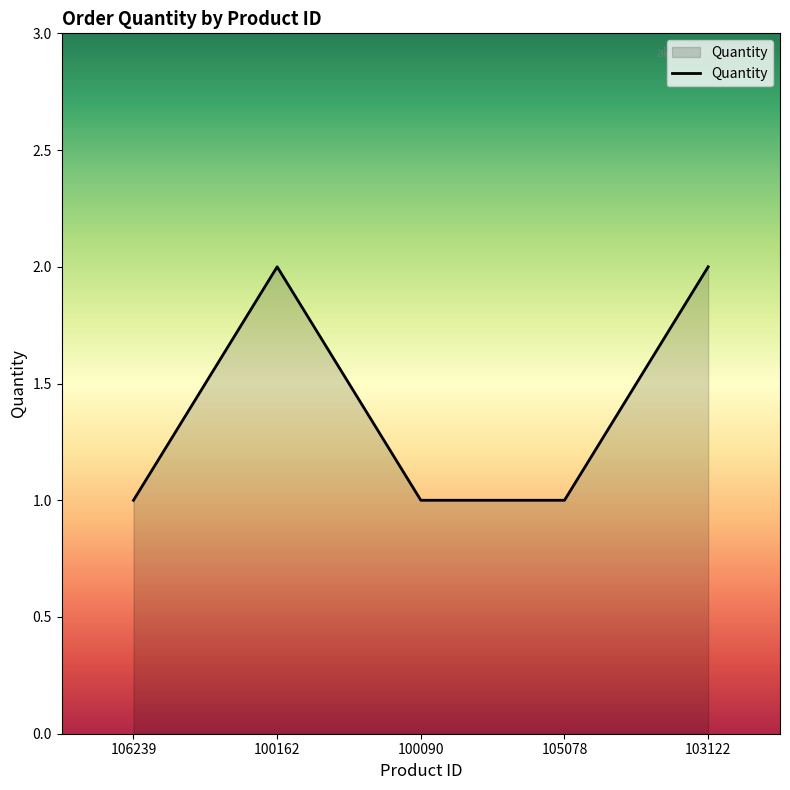

How many distinct data groups are displayed?

1